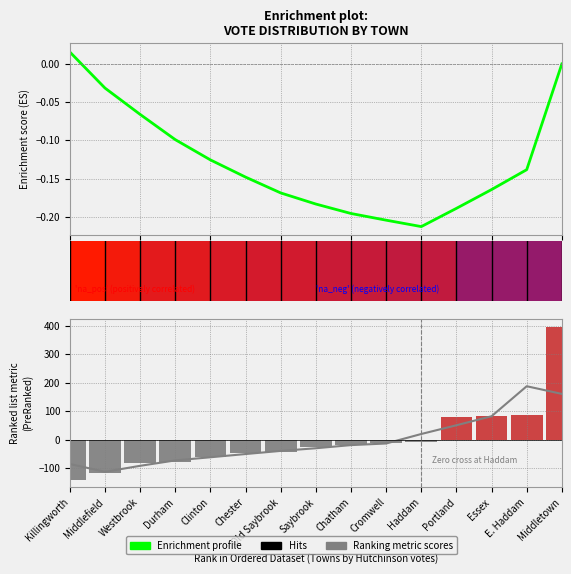

Rank the series by their average value, from highest to lowest.

Ranking metric scores, Enrichment profile